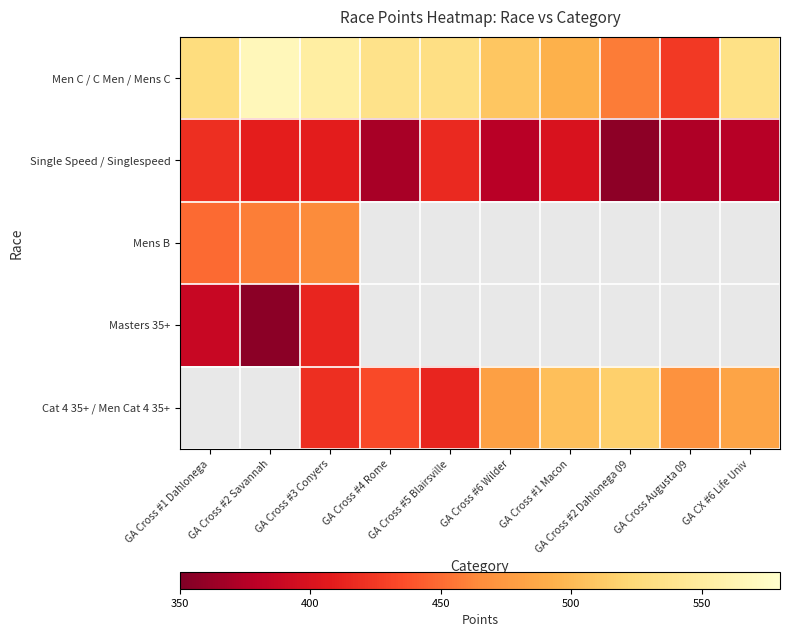

The Men C / C Men / Mens C series shows 533.8 at GA CX #6 Life Univ. True or false?

True